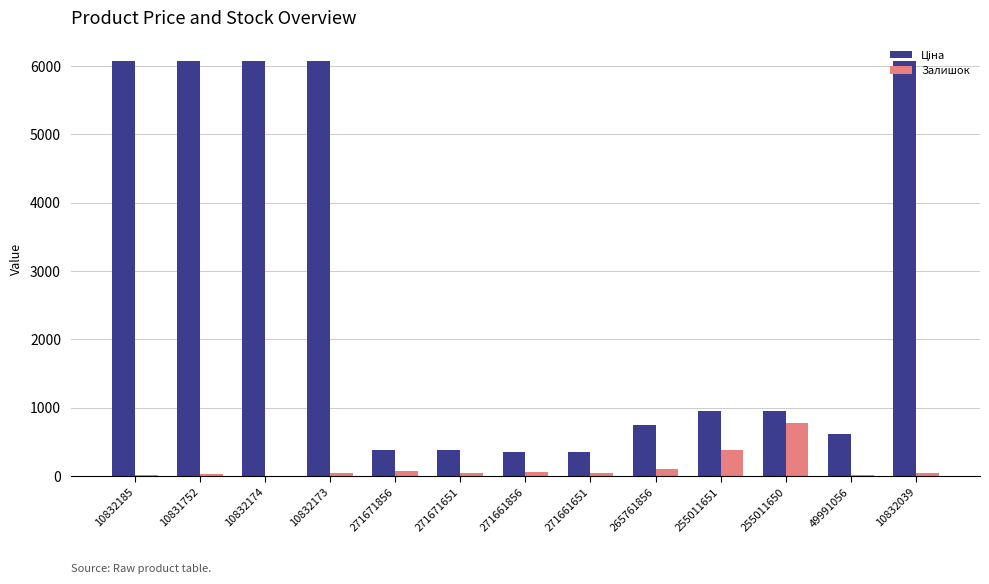

Is it true that Залишок equals 31.0 at 10831752?

True